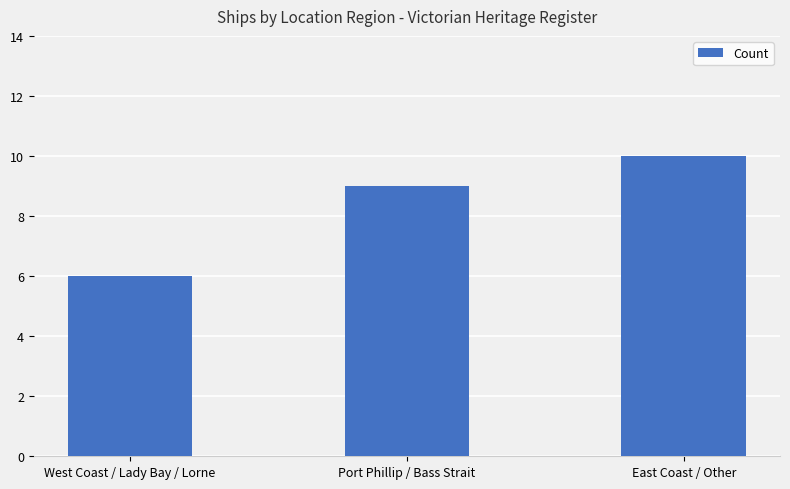

Reading left to right, what are all the values shown in this chart?

West Coast / Lady Bay / Lorne=6	Port Phillip / Bass Strait=9	East Coast / Other=10